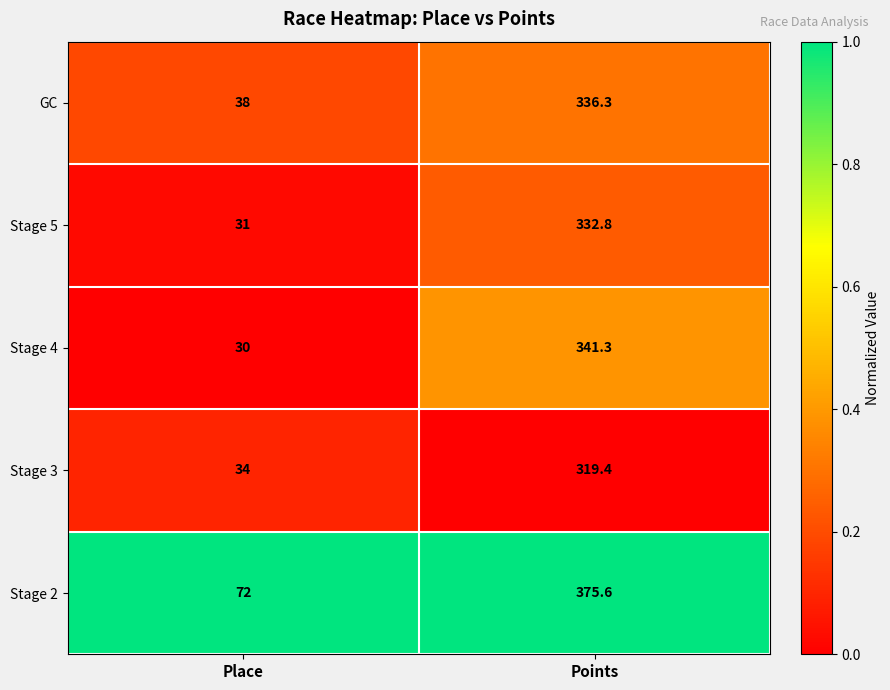

Reading left to right, what are all the values shown in this chart?

GC: Place=38.0	Points=336.3
Stage 5: Place=31.0	Points=332.8
Stage 4: Place=30.0	Points=341.3
Stage 3: Place=34.0	Points=319.4
Stage 2: Place=72.0	Points=375.6